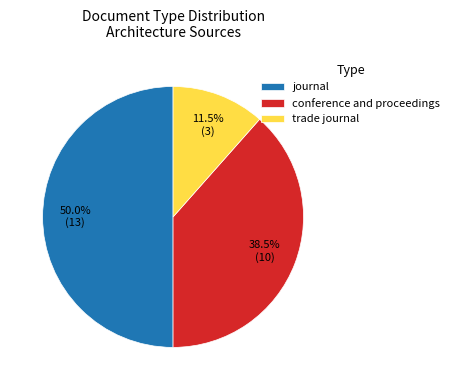

Does conference and proceedings account for over 50% of the chart?

No